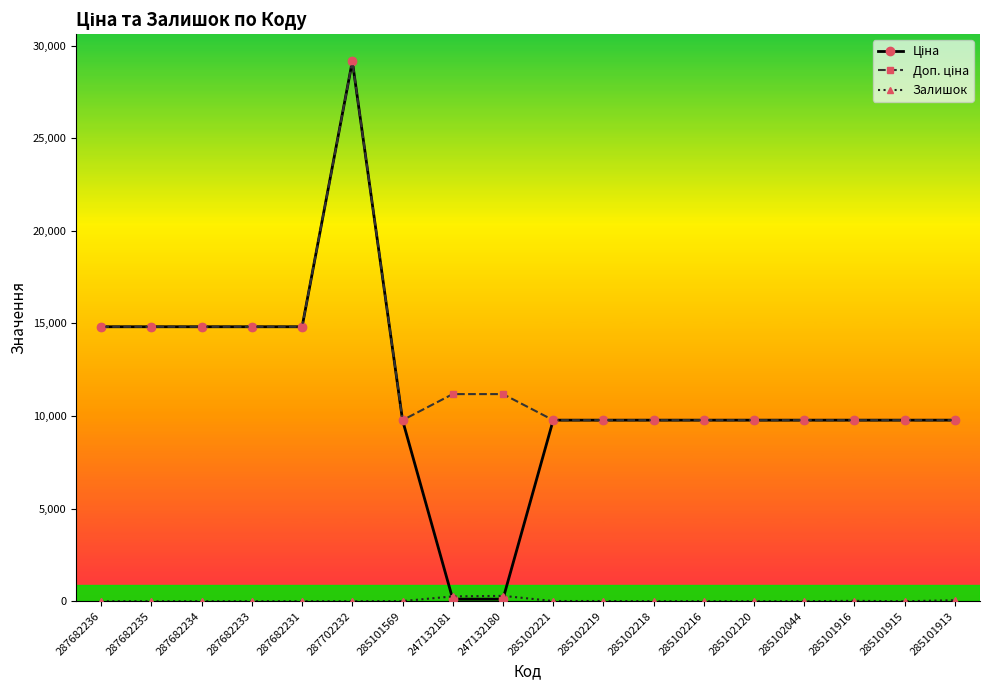

How many distinct data groups are displayed?

3